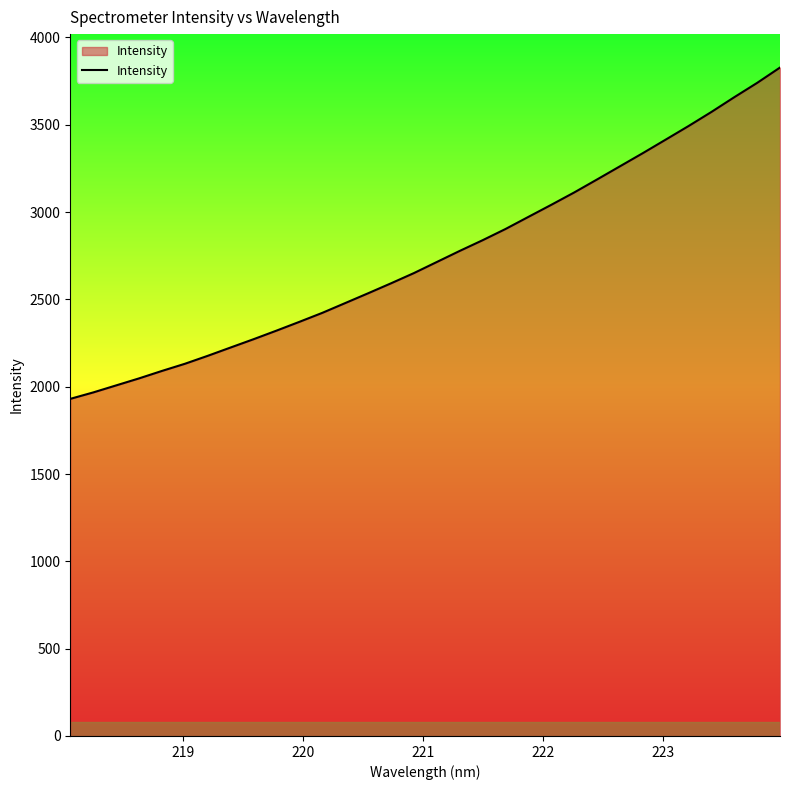

How many lines are shown in the chart?

1